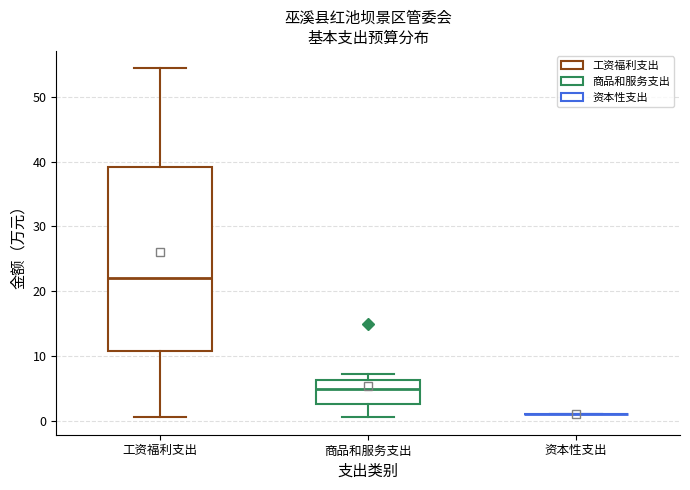

Where does the upper whisker of the box for 工资福利支出 end on the y-axis? The values are not printed on the chart, so give them approximately, as read against the axis.

54